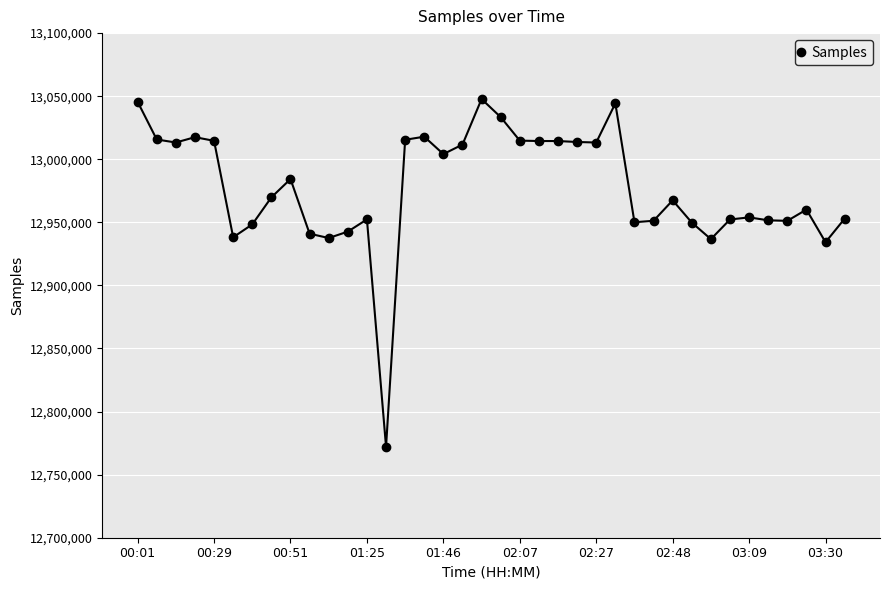

What is the average value?

12977621